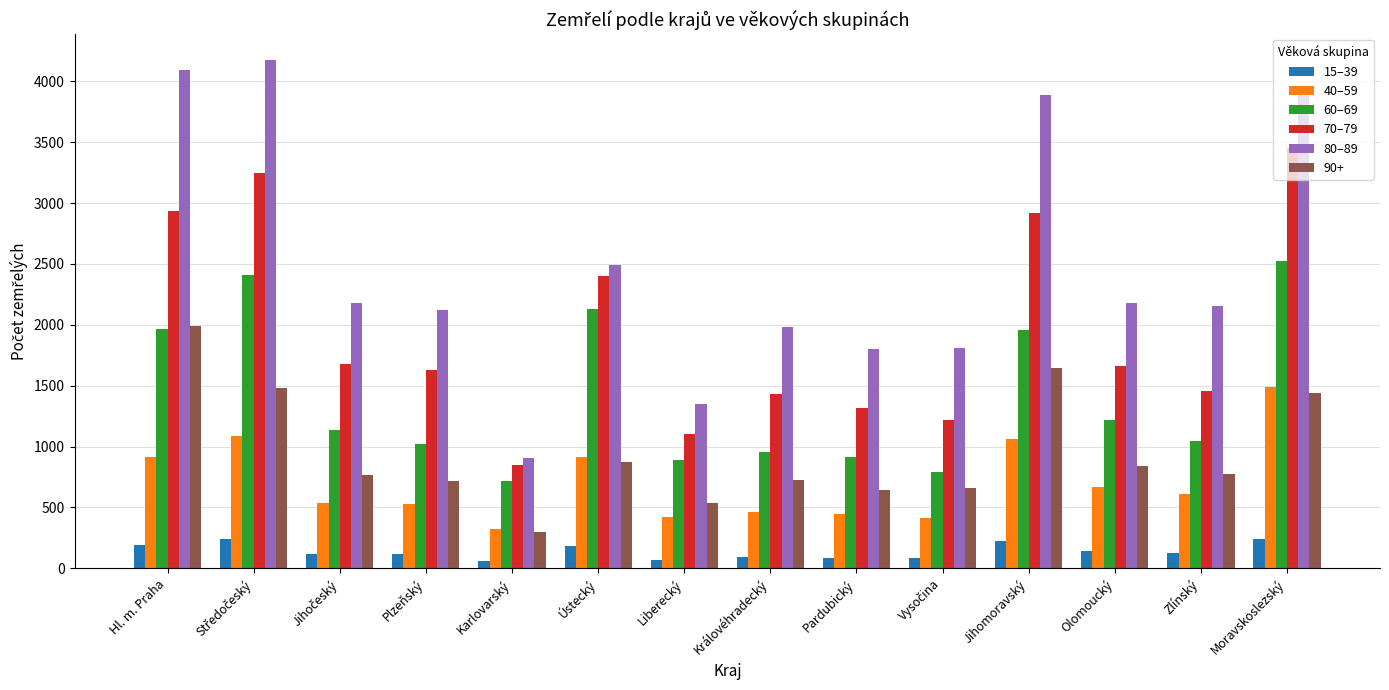

At Plzeňský, list the series in order from largest to smallest.

80–89, 70–79, 60–69, 90+, 40–59, 15–39